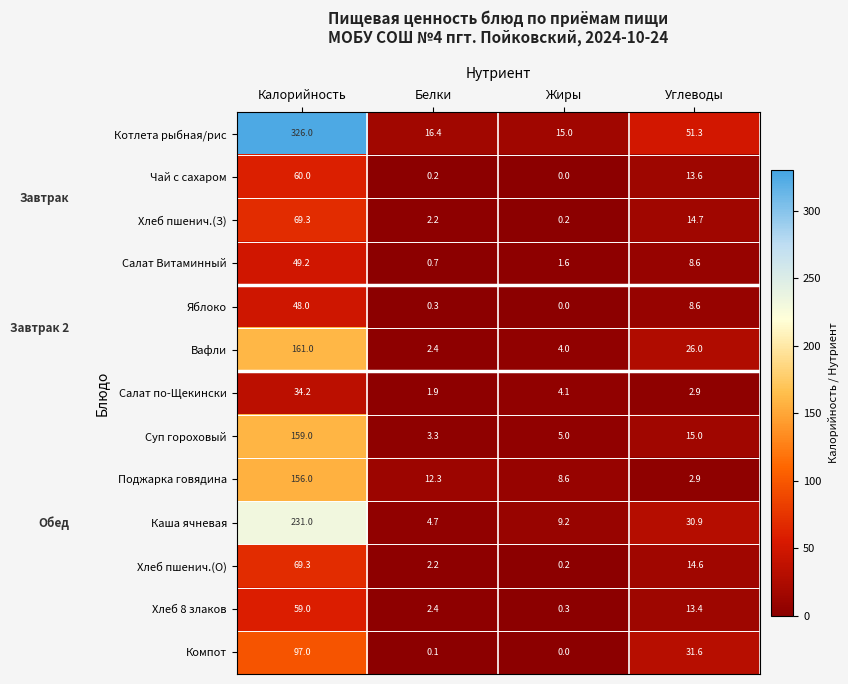

The Хлеб пшенич.(З) series shows 7.4 at Углеводы. True or false?

False